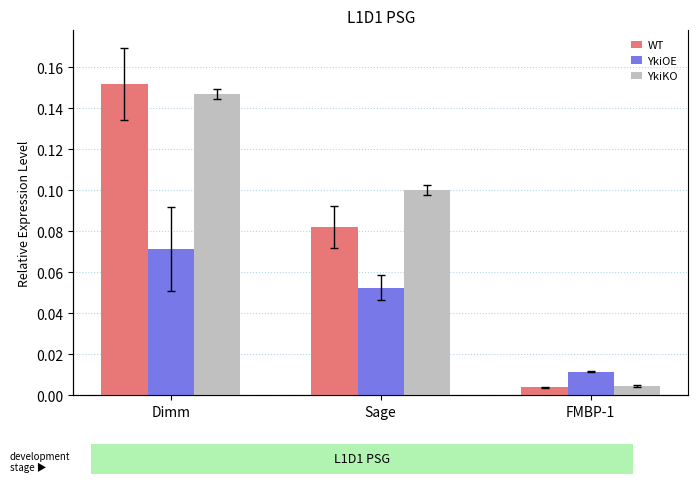

The WT series shows 0.1 at Sage. True or false?

True